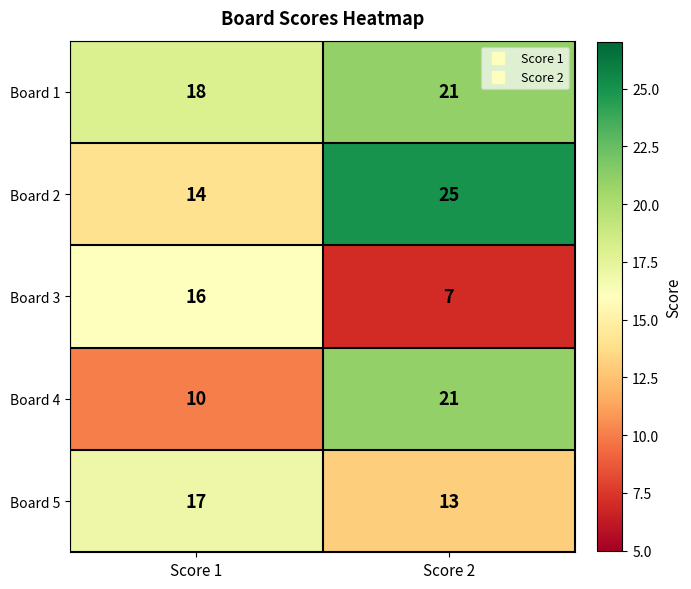

Reading left to right, transcribe all the data shown in this chart.

Board 1: 18	21
Board 2: 14	25
Board 3: 16	7
Board 4: 10	21
Board 5: 17	13